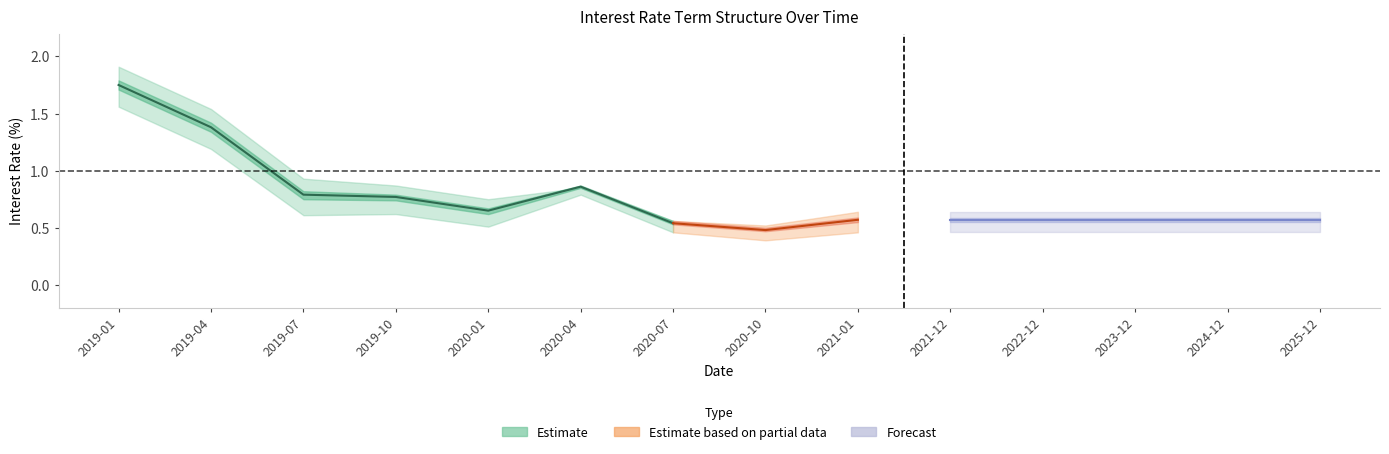

Between 2019-07 and 2019-10, which is larger?

2019-07